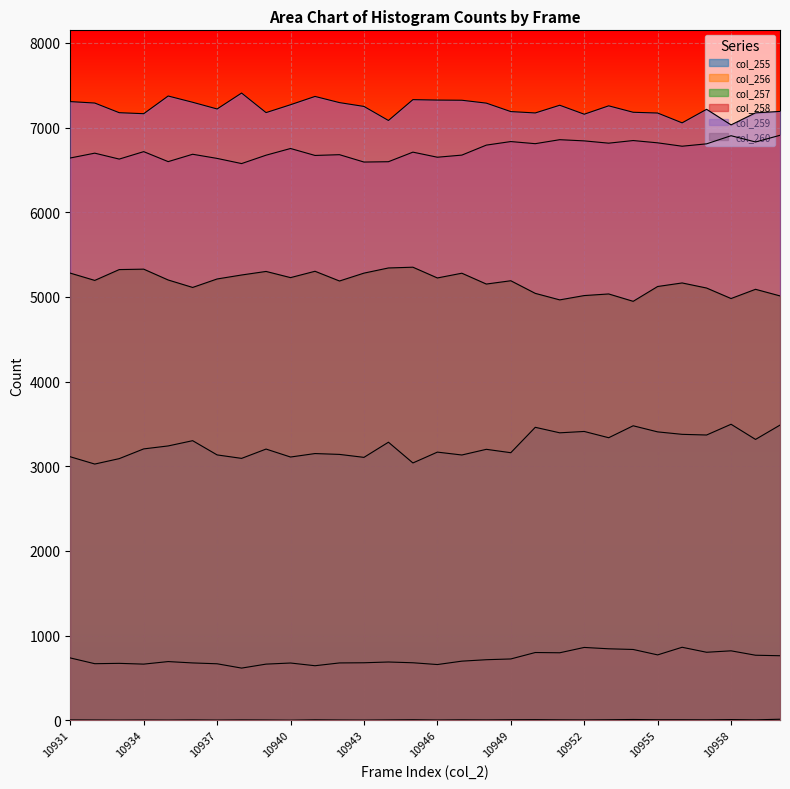

The value of col_256 at 10931 is 735. True or false?

True